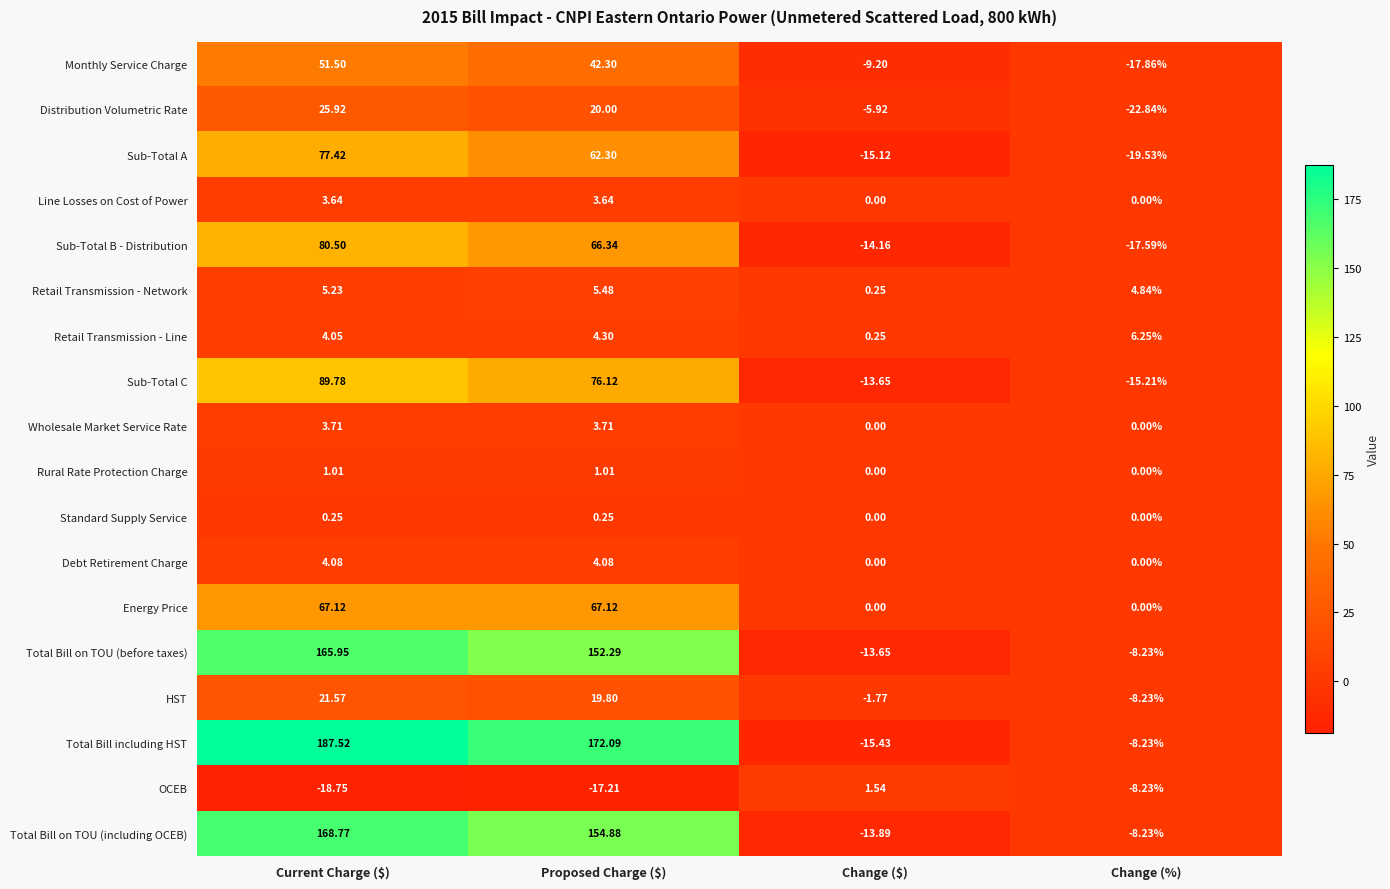

At Current Charge ($), list the series in order from smallest to largest.

OCEB, Standard Supply Service, Rural Rate Protection Charge, Line Losses on Cost of Power, Wholesale Market Service Rate, Retail Transmission - Line, Debt Retirement Charge, Retail Transmission - Network, HST, Distribution Volumetric Rate, Monthly Service Charge, Energy Price, Sub-Total A, Sub-Total B - Distribution, Sub-Total C, Total Bill on TOU (before taxes), Total Bill on TOU (including OCEB), Total Bill including HST